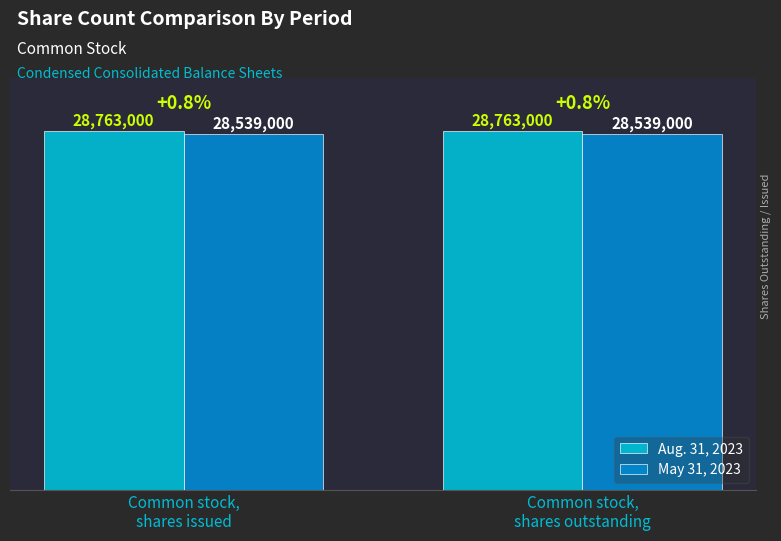

Is the value of May 31, 2023 at Common stock,
shares issued greater than the value of Aug. 31, 2023 at Common stock,
shares issued?

No